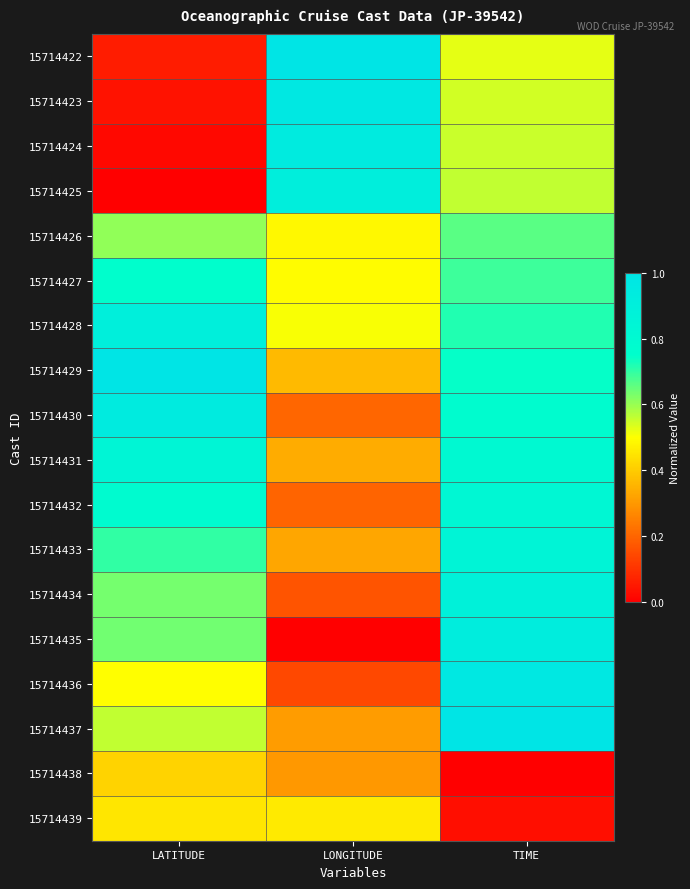

Which series has the widest spread of values?

15714422